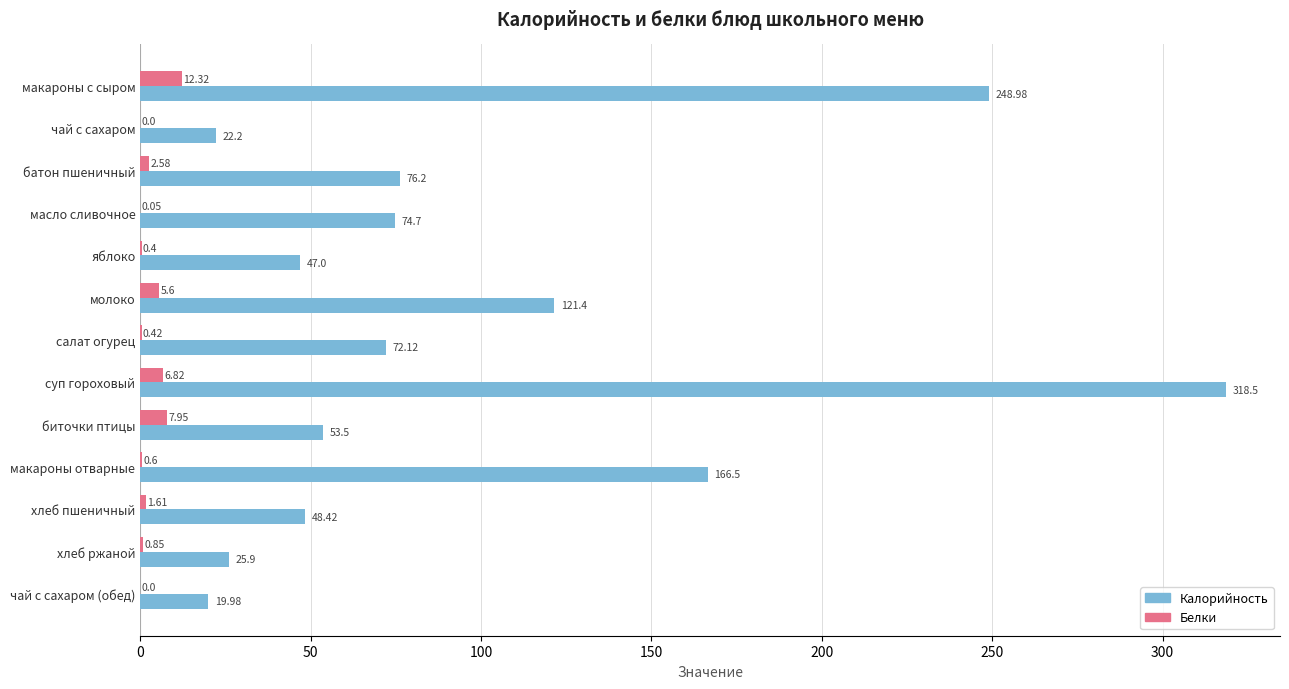

What are all the series names shown in the legend?

Калорийность, Белки